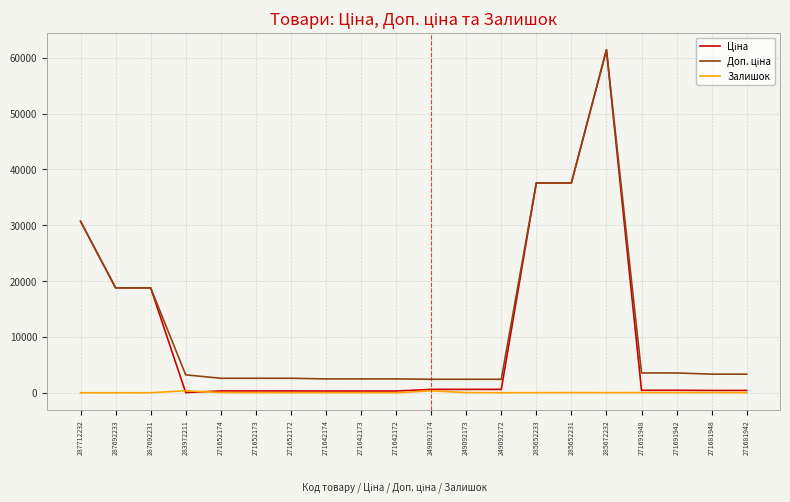

At which category is the sum across all series the highest?

285672232